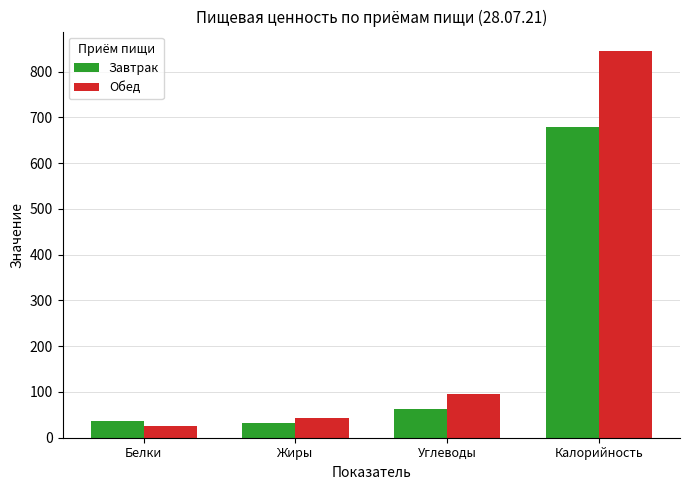

Is the value of Завтрак at Углеводы greater than the value of Обед at Калорийность?

No